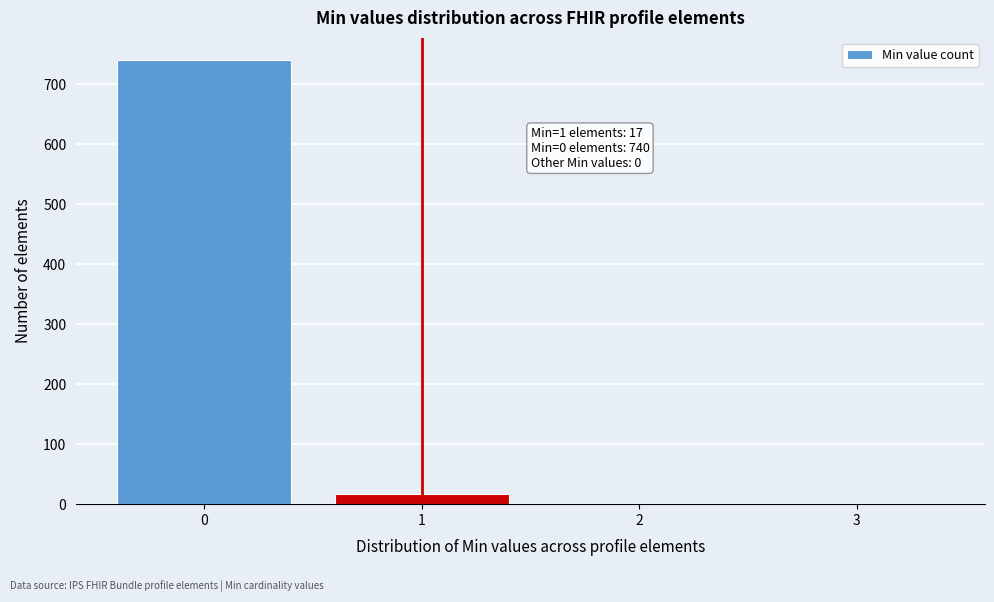

Over which range of the x-axis is the bar tallest?

-0.5 to 0.5